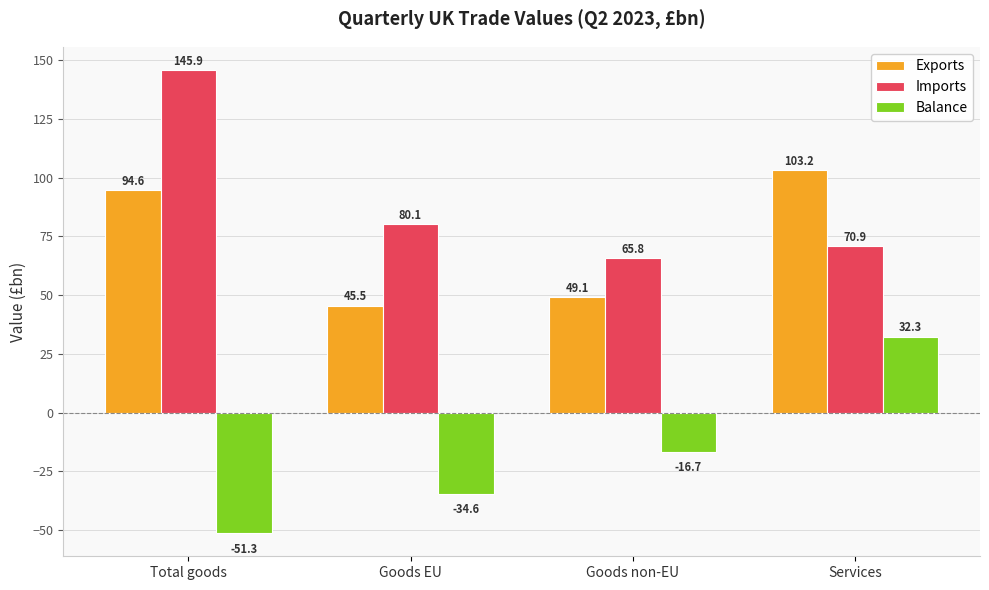

Rank the series at Goods EU from highest to lowest value.

Imports, Exports, Balance